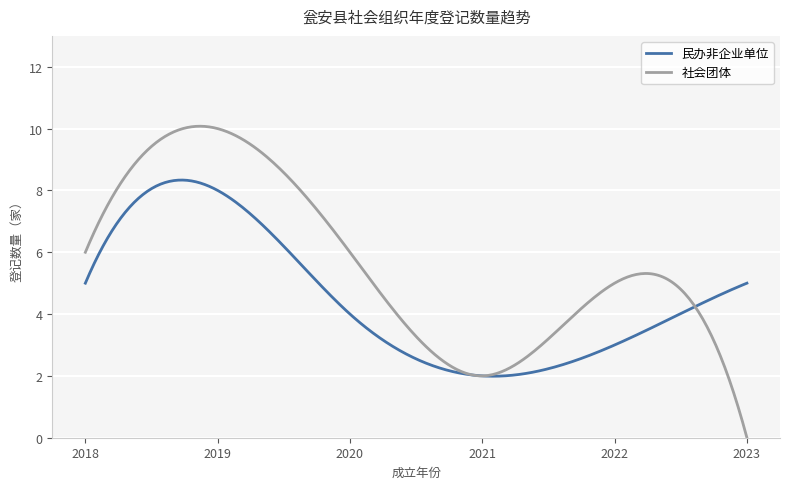

What is the maximum value for 社会团体?

10.1